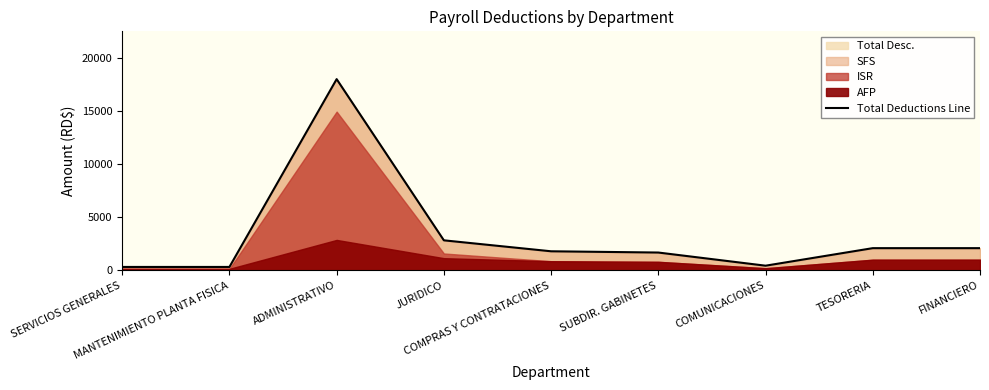

The chart shows a value of 2093.5 at TESORERIA. True or false?

True